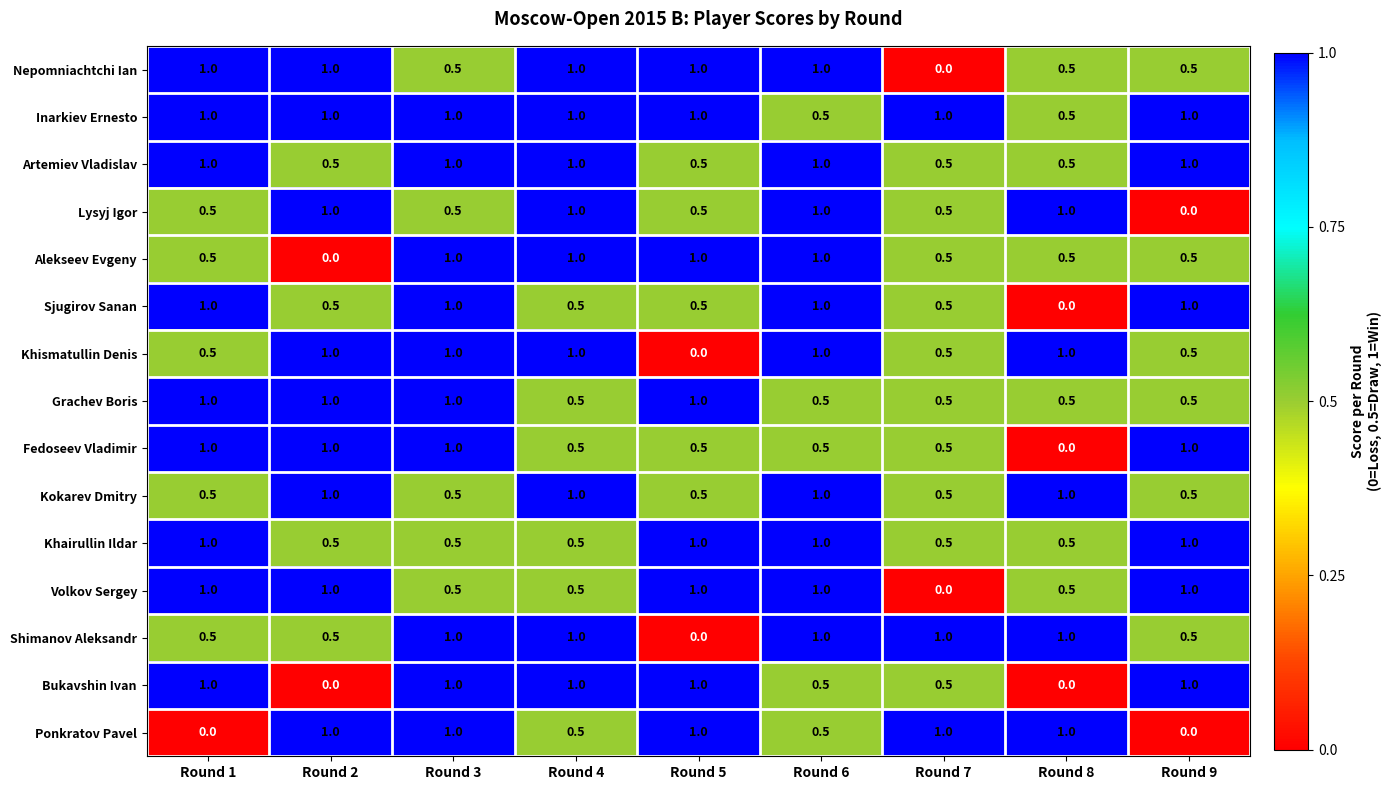

Count the Khairullin Ildar values in the range 0 to 1.

9